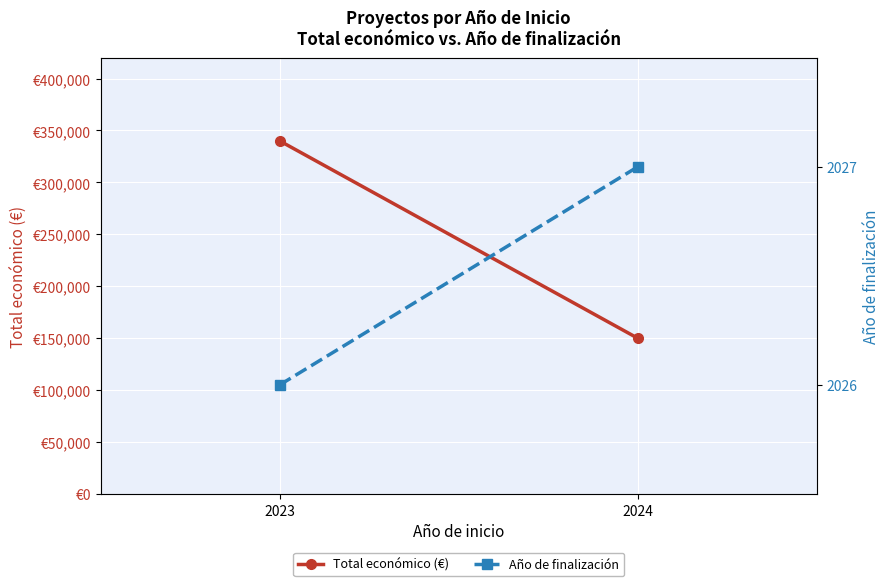

At which category is the sum across all series the highest?

2023